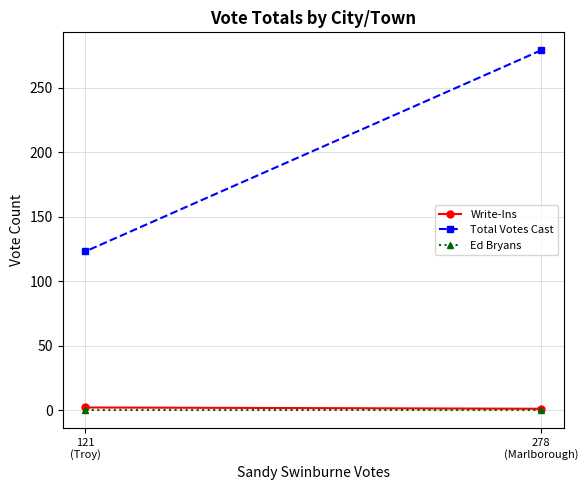

Which series has the largest range (max minus min)?

Total Votes Cast